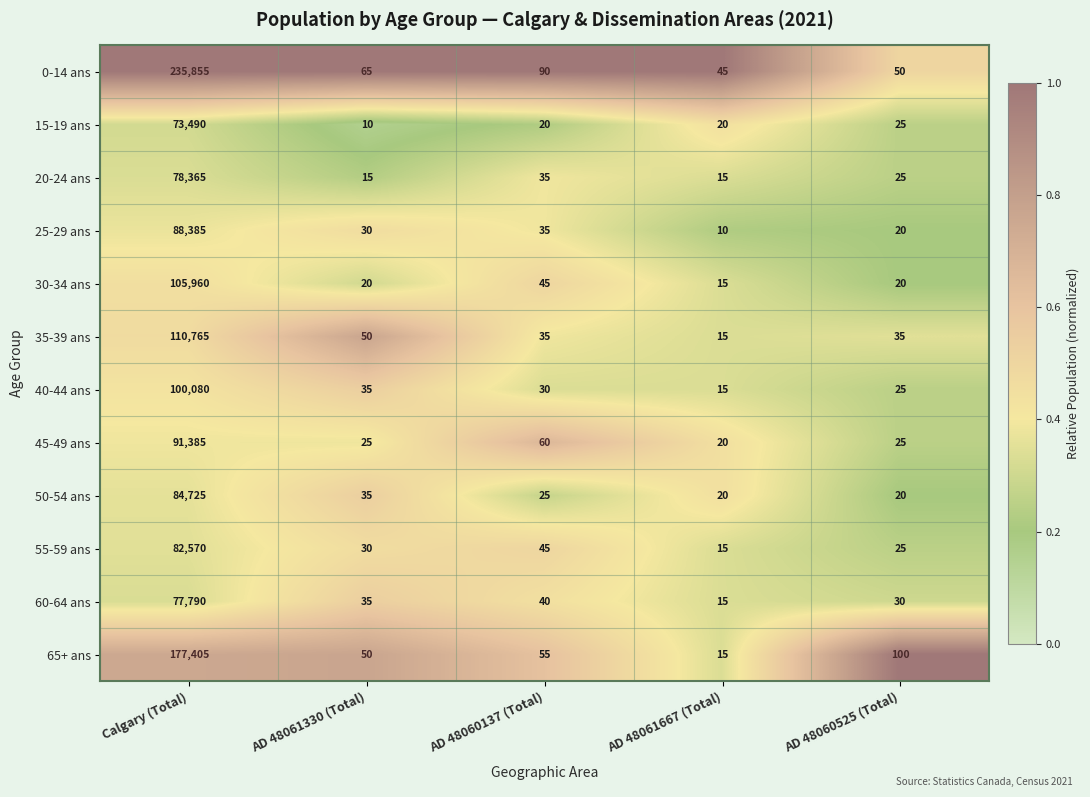

What is the minimum value shown in the chart?

10